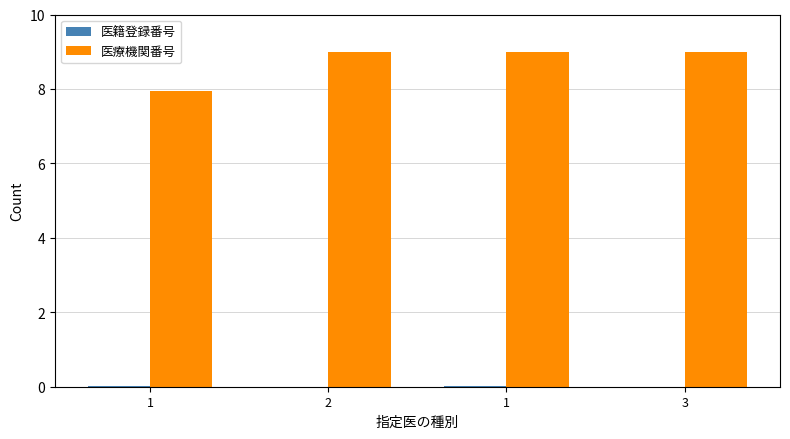

Which has a higher value, 1 or 1?

1